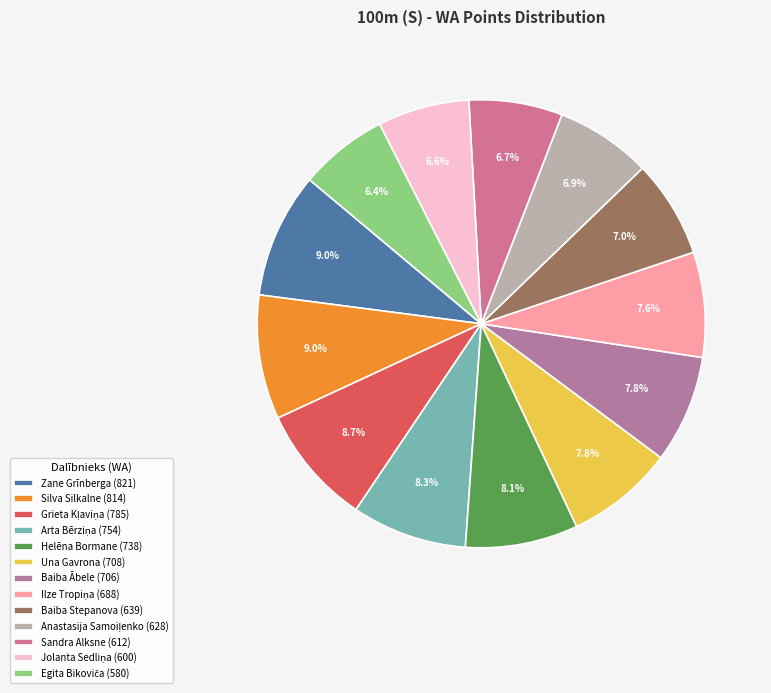

What is the total percentage of Silva Silkalne and Arta Bērziņa?

17.3%